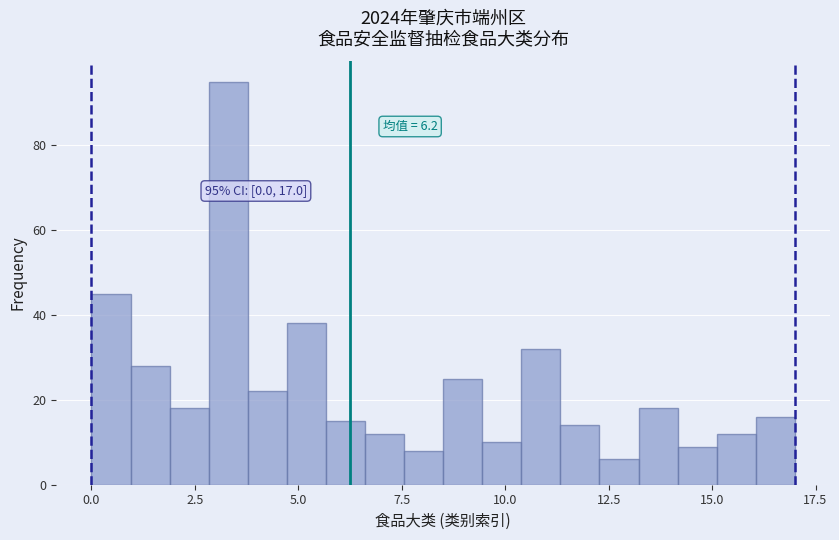

Around what value on the x-axis is the tallest bar? Give the approximate position of its centre, as read against the axis.

3.5